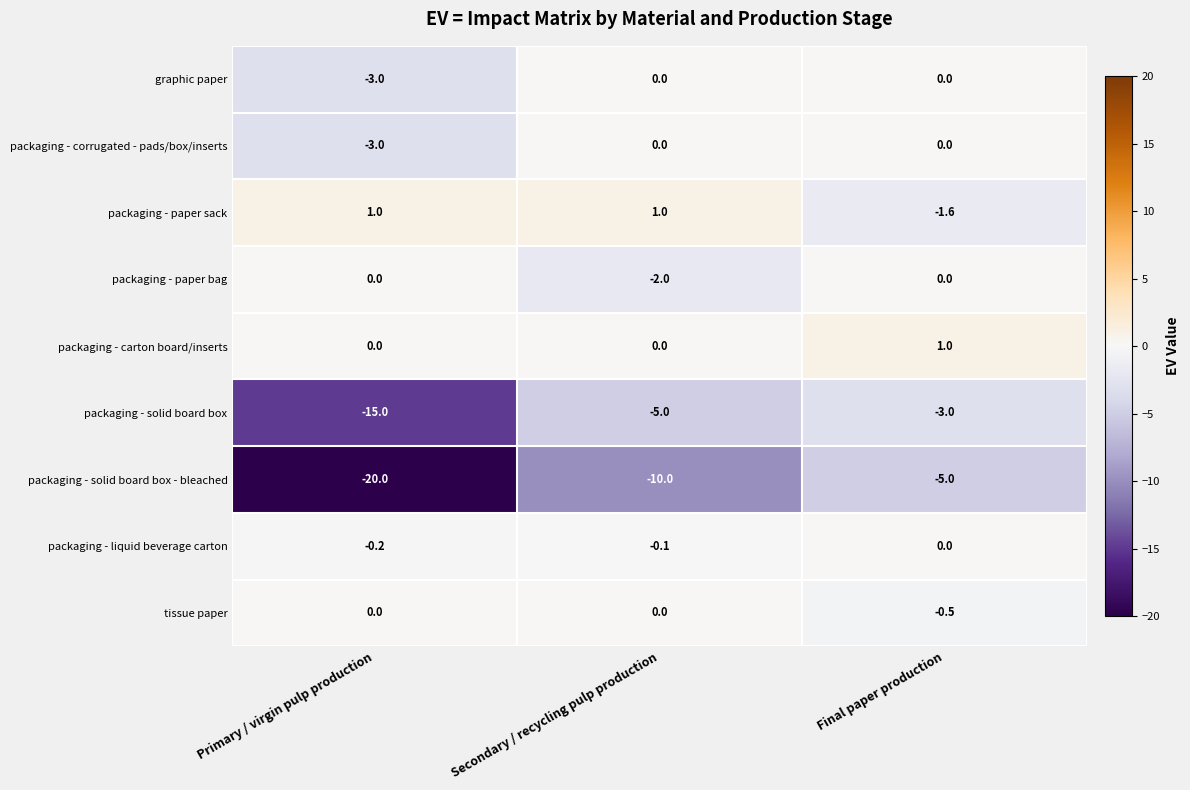

Reading left to right, what are all the values shown in this chart?

graphic paper: -3.0	0.0	0.0
packaging - corrugated - pads/box/inserts: -3.0	0.0	0.0
packaging - paper sack: 1.0	1.0	-1.6
packaging - paper bag: 0.0	-2.0	0.0
packaging - carton board/inserts: 0.0	0.0	1.0
packaging - solid board box: -15.0	-5.0	-3.0
packaging - solid board box - bleached: -20.0	-10.0	-5.0
packaging - liquid beverage carton: -0.2	-0.1	0.0
tissue paper: 0.0	0.0	-0.5